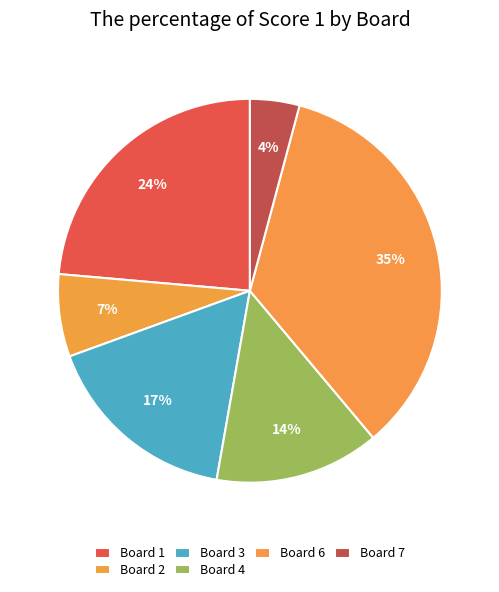

Count the number of slices in the pie.

6